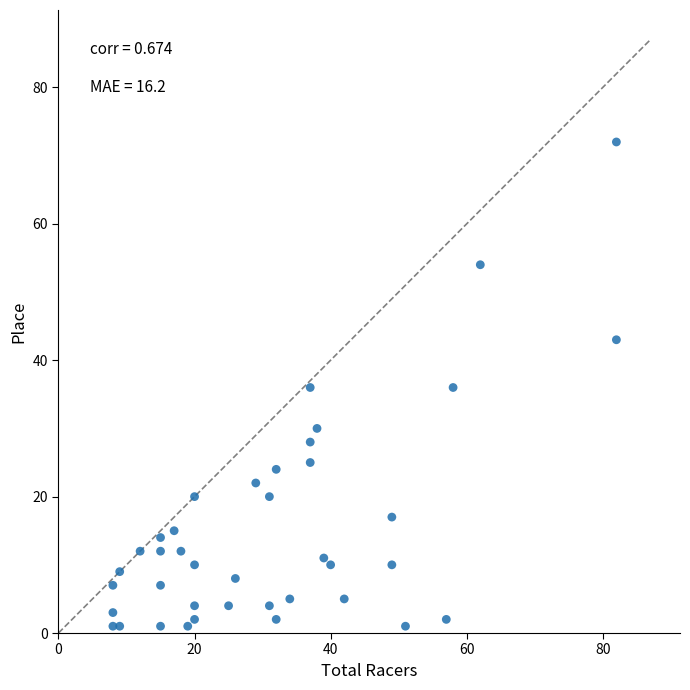

What is the range of X values (max minus min)?

74